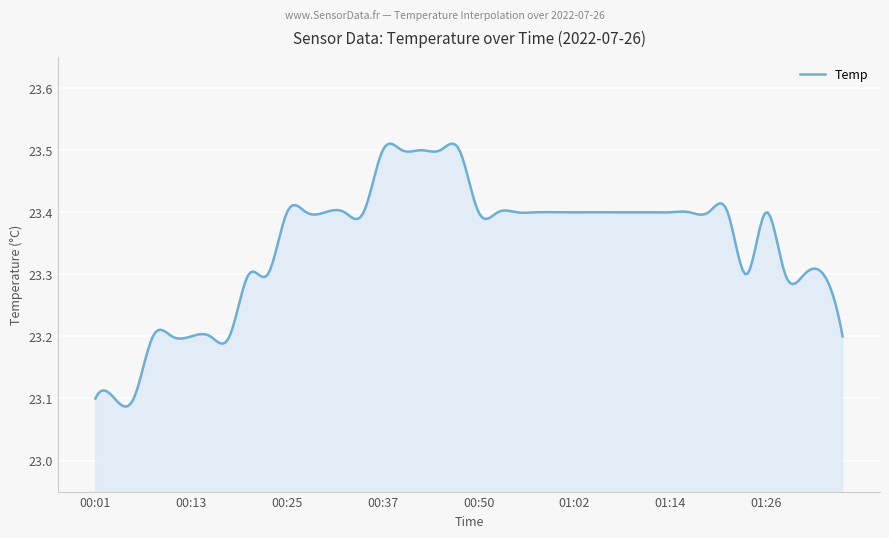

What is the difference between the maximum and minimum values?

0.4